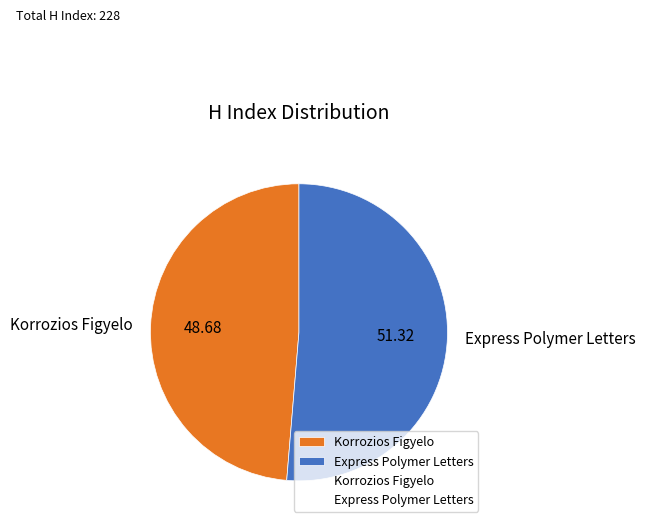

Is the sum of Express Polymer Letters and Korrozios Figyelo greater than half?

Yes